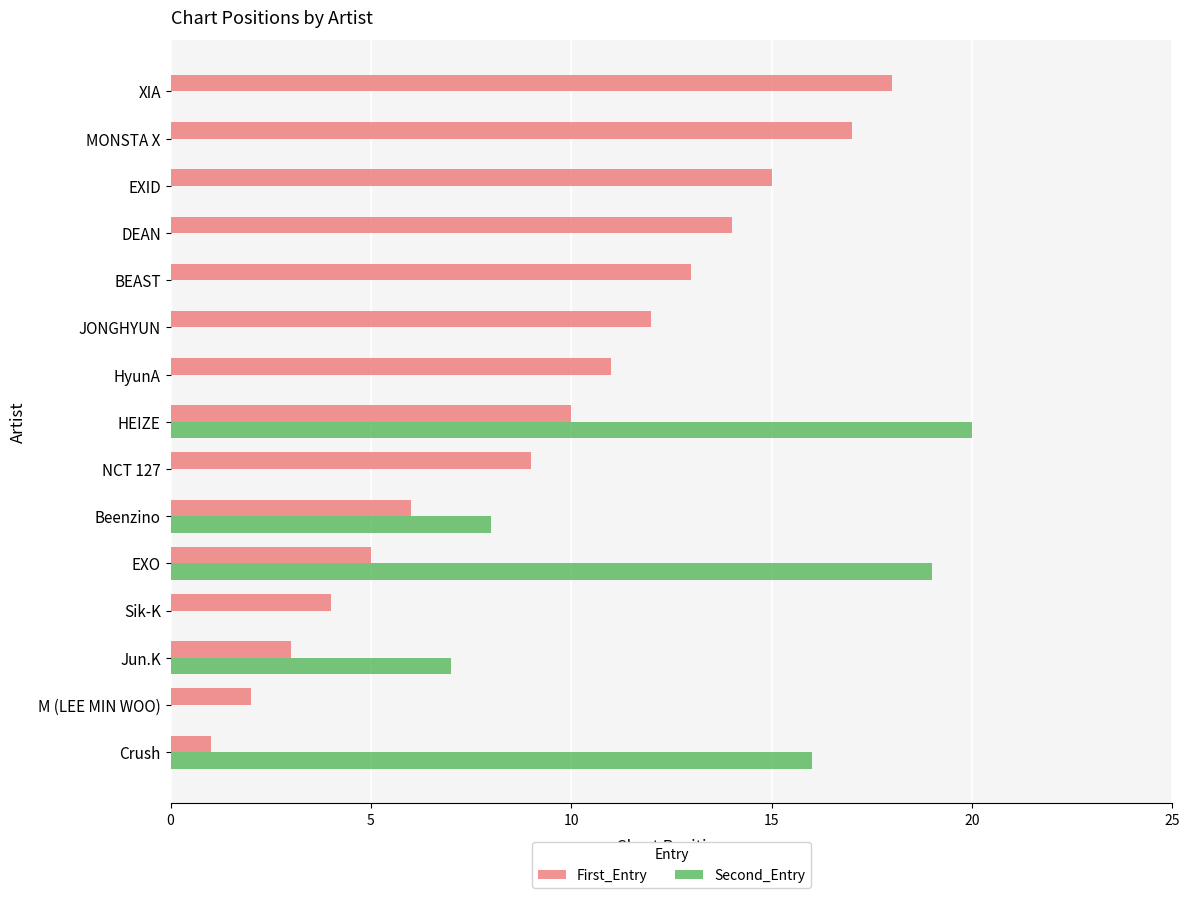

What is the value of the First_Entry bar at the 6th from the left?

6.0